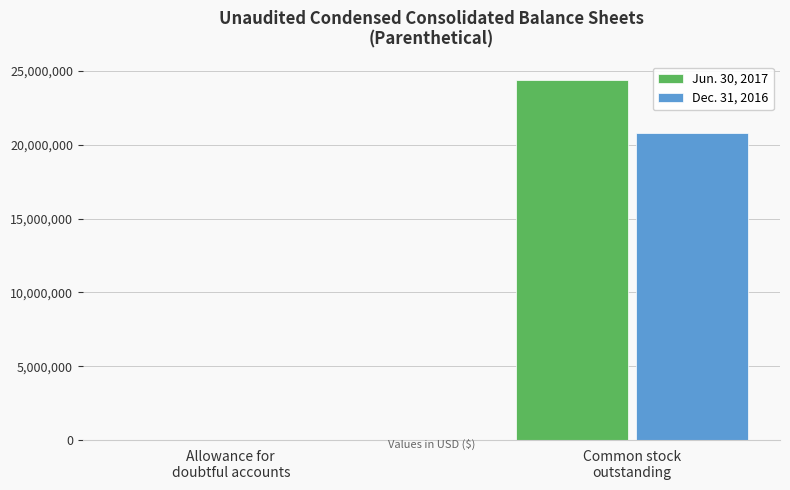

At which category is the sum across all series the highest?

Common stock
outstanding